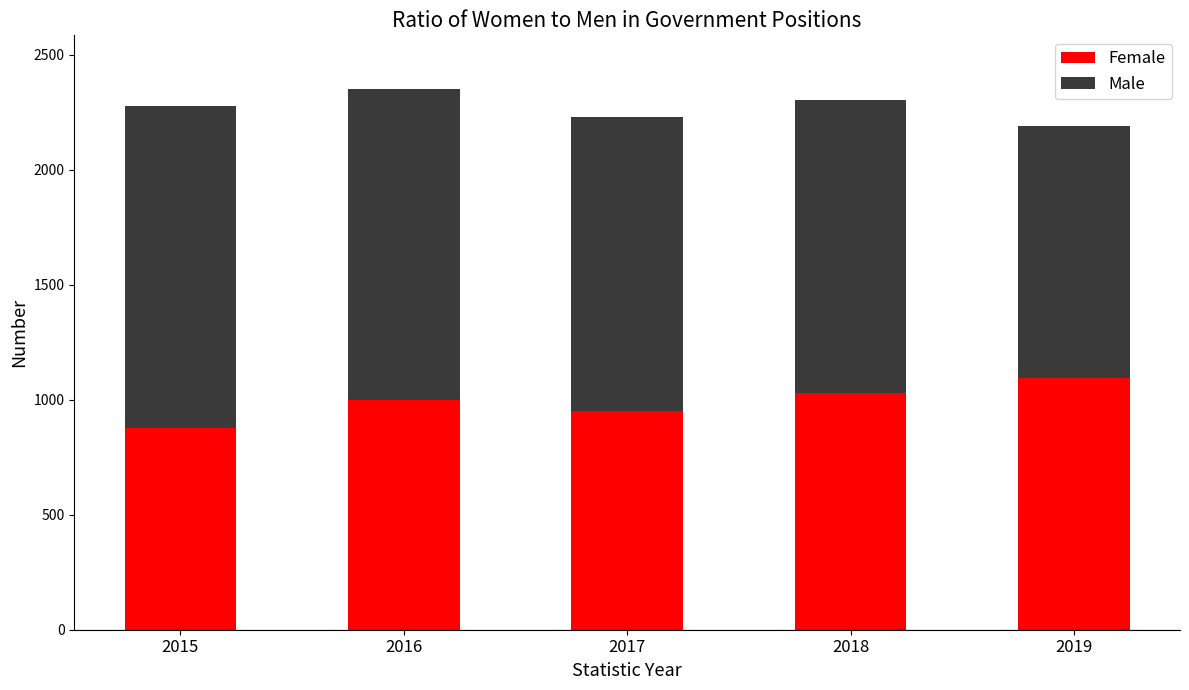

Reading left to right, what are the values for Female?

876	998	951	1029	1094